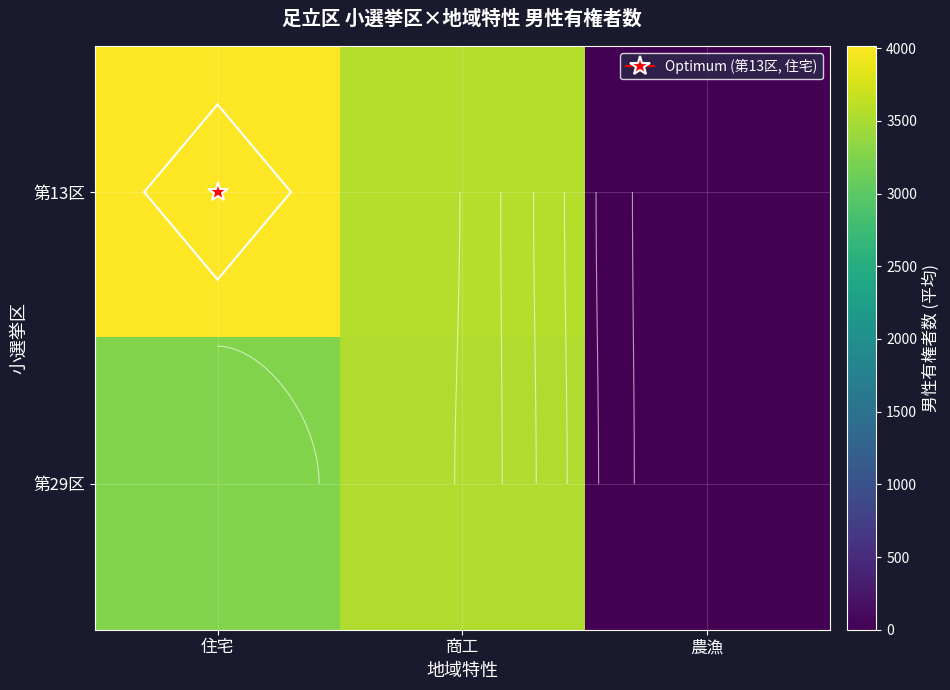

The value of 第29区 at 住宅 is 5564. True or false?

False